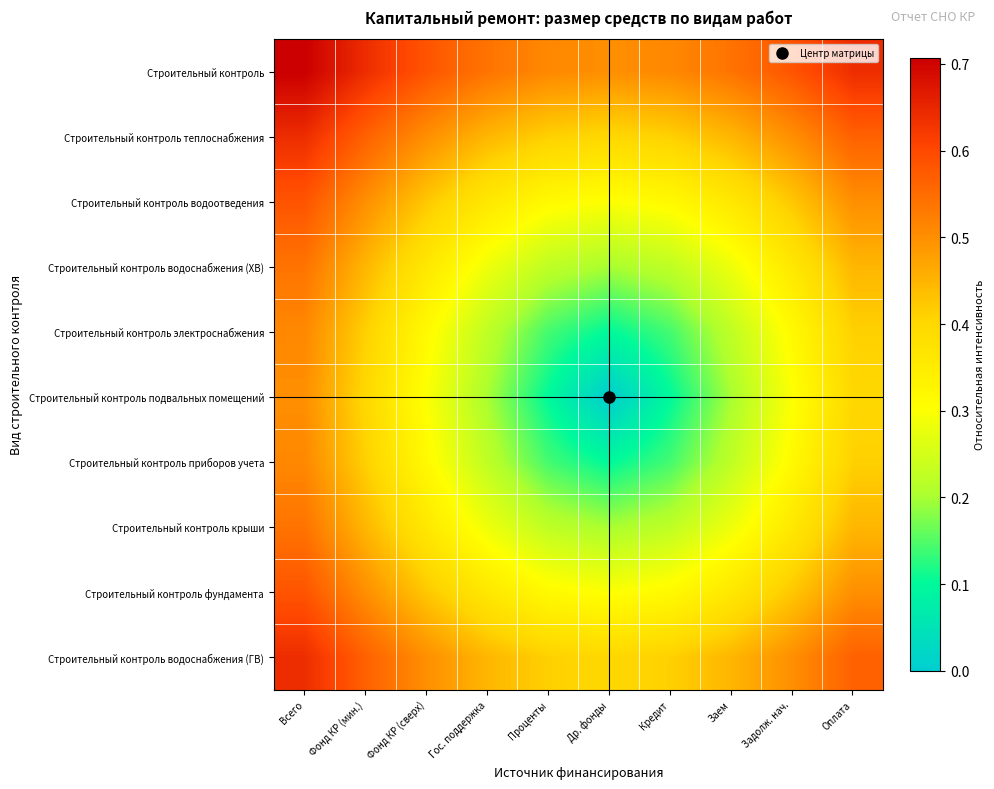

Reading left to right, extract all data points from this chart.

Строительный контроль: Всего=0.7	Фонд КР (мин.)=0.6	Фонд КР (сверх)=0.6	Гос. поддержка=0.5	Проценты=0.5	Др. фонды=0.5	Кредит=0.5	Заем=0.5	Задолж. нач.=0.6	Оплата=0.6
Строительный контроль теплоснабжения: Всего=0.6	Фонд КР (мин.)=0.6	Фонд КР (сверх)=0.5	Гос. поддержка=0.4	Проценты=0.4	Др. фонды=0.4	Кредит=0.4	Заем=0.4	Задолж. нач.=0.5	Оплата=0.6
Строительный контроль водоотведения: Всего=0.6	Фонд КР (мин.)=0.5	Фонд КР (сверх)=0.4	Гос. поддержка=0.4	Проценты=0.3	Др. фонды=0.3	Кредит=0.3	Заем=0.4	Задолж. нач.=0.4	Оплата=0.5
Строительный контроль водоснабжения (ХВ): Всего=0.5	Фонд КР (мин.)=0.4	Фонд КР (сверх)=0.4	Гос. поддержка=0.3	Проценты=0.2	Др. фонды=0.2	Кредит=0.2	Заем=0.3	Задолж. нач.=0.4	Оплата=0.4
Строительный контроль электроснабжения: Всего=0.5	Фонд КР (мин.)=0.4	Фонд КР (сверх)=0.3	Гос. поддержка=0.2	Проценты=0.1	Др. фонды=0.1	Кредит=0.1	Заем=0.2	Задолж. нач.=0.3	Оплата=0.4
Строительный контроль подвальных помещений: Всего=0.5	Фонд КР (мин.)=0.4	Фонд КР (сверх)=0.3	Гос. поддержка=0.2	Проценты=0.1	Др. фонды=0.0	Кредит=0.1	Заем=0.2	Задолж. нач.=0.3	Оплата=0.4
Строительный контроль приборов учета: Всего=0.5	Фонд КР (мин.)=0.4	Фонд КР (сверх)=0.3	Гос. поддержка=0.2	Проценты=0.1	Др. фонды=0.1	Кредит=0.1	Заем=0.2	Задолж. нач.=0.3	Оплата=0.4
Строительный контроль крыши: Всего=0.5	Фонд КР (мин.)=0.4	Фонд КР (сверх)=0.4	Гос. поддержка=0.3	Проценты=0.2	Др. фонды=0.2	Кредит=0.2	Заем=0.3	Задолж. нач.=0.4	Оплата=0.4
Строительный контроль фундамента: Всего=0.6	Фонд КР (мин.)=0.5	Фонд КР (сверх)=0.4	Гос. поддержка=0.4	Проценты=0.3	Др. фонды=0.3	Кредит=0.3	Заем=0.4	Задолж. нач.=0.4	Оплата=0.5
Строительный контроль водоснабжения (ГВ): Всего=0.6	Фонд КР (мин.)=0.6	Фонд КР (сверх)=0.5	Гос. поддержка=0.4	Проценты=0.4	Др. фонды=0.4	Кредит=0.4	Заем=0.4	Задолж. нач.=0.5	Оплата=0.6